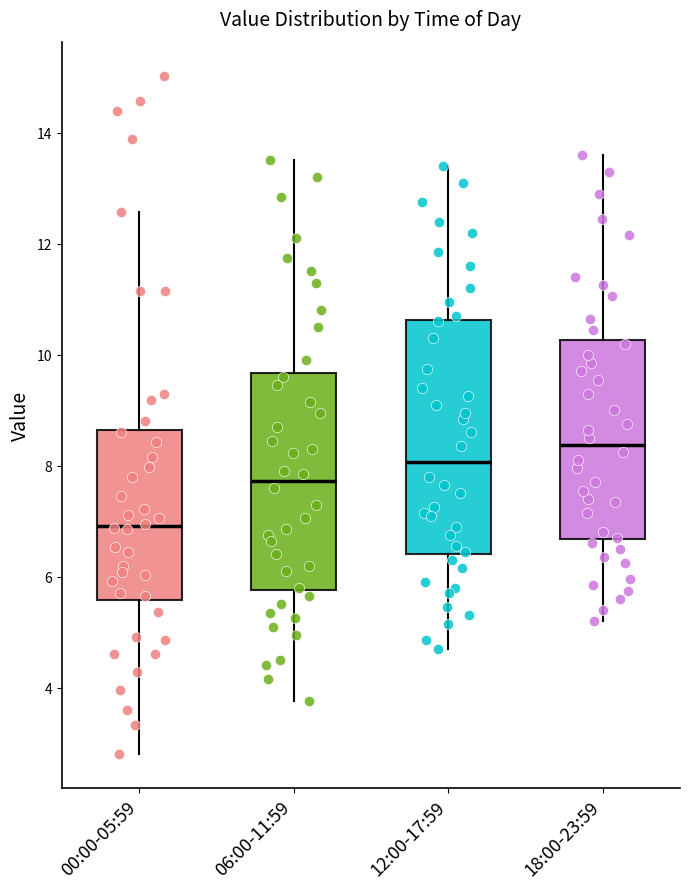

Reading left to right, transcribe this box plot: for each box, give where its median line is, the range the box spans, and where its two whiskers end, as read against the y-axis. The values are not printed on the chart, so give them approximately, as read against the axis.

00:00-05:59: median 7.0, box 5.6 to 8.6, whiskers 2.8 to 12.6
06:00-11:59: median 7.8, box 5.8 to 9.6, whiskers 3.8 to 13.6
12:00-17:59: median 8.0, box 6.4 to 10.6, whiskers 4.8 to 13.4
18:00-23:59: median 8.4, box 6.6 to 10.2, whiskers 5.2 to 13.6